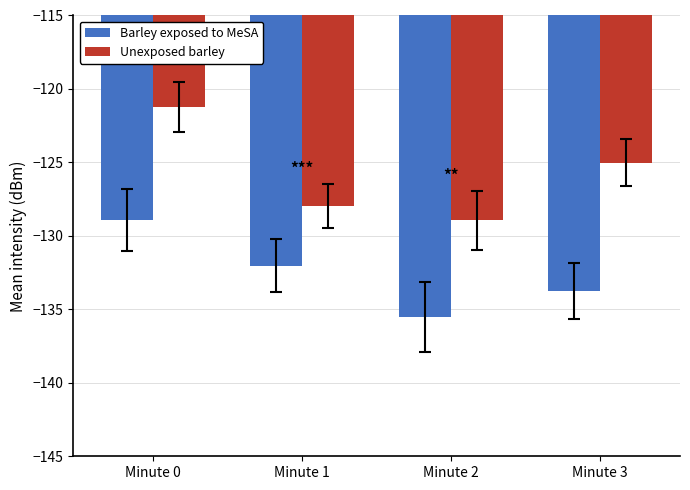

Are the bars grouped side by side (vs. stacked)?

Yes